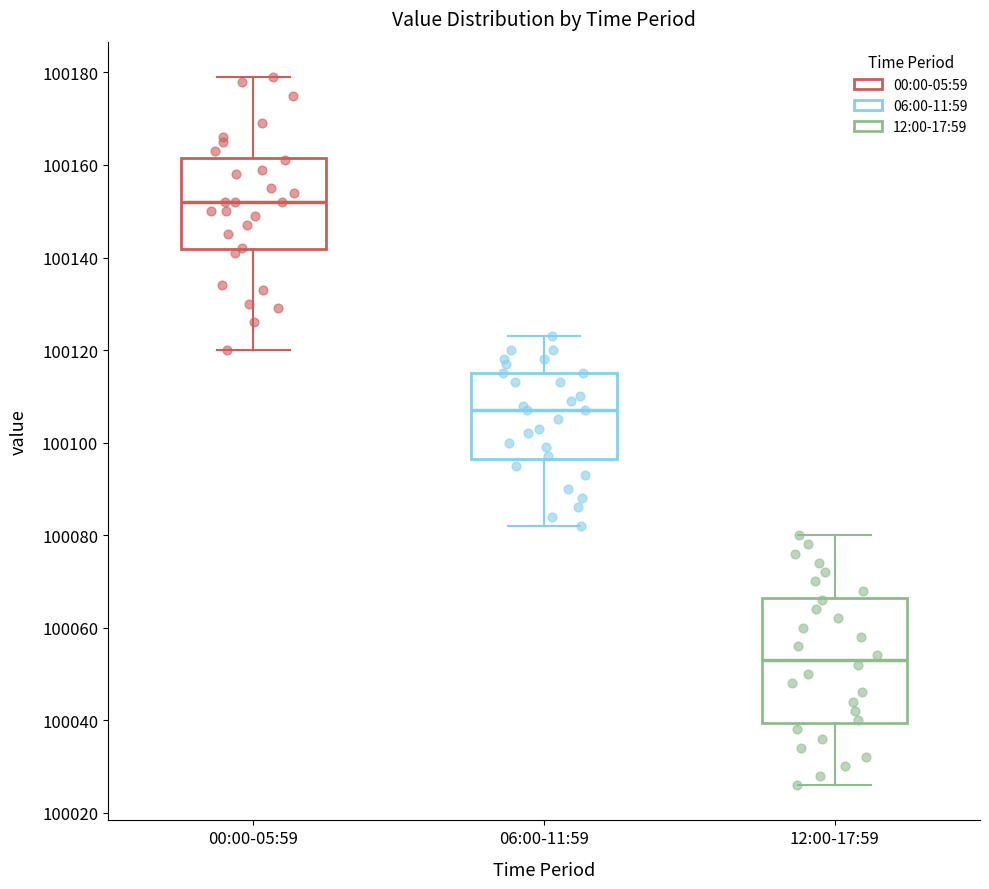

Which box has the lowest median line?

12:00-17:59